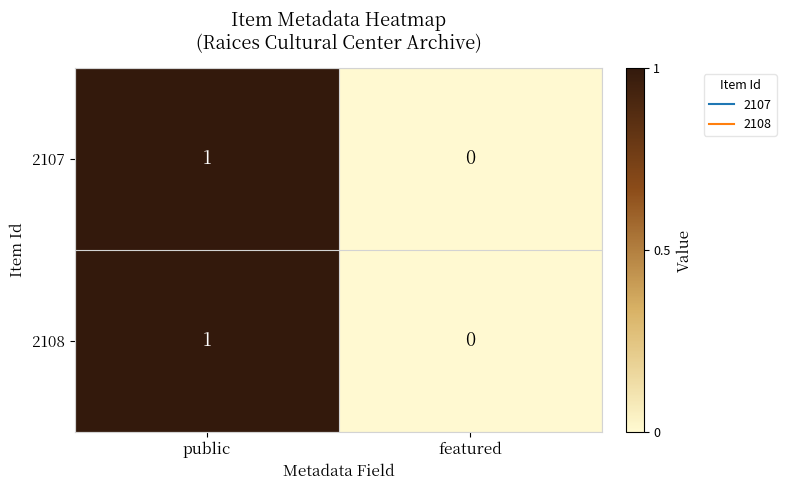

Reading right to left, list all the values displayed in this chart.

2107: featured=0	public=1
2108: featured=0	public=1